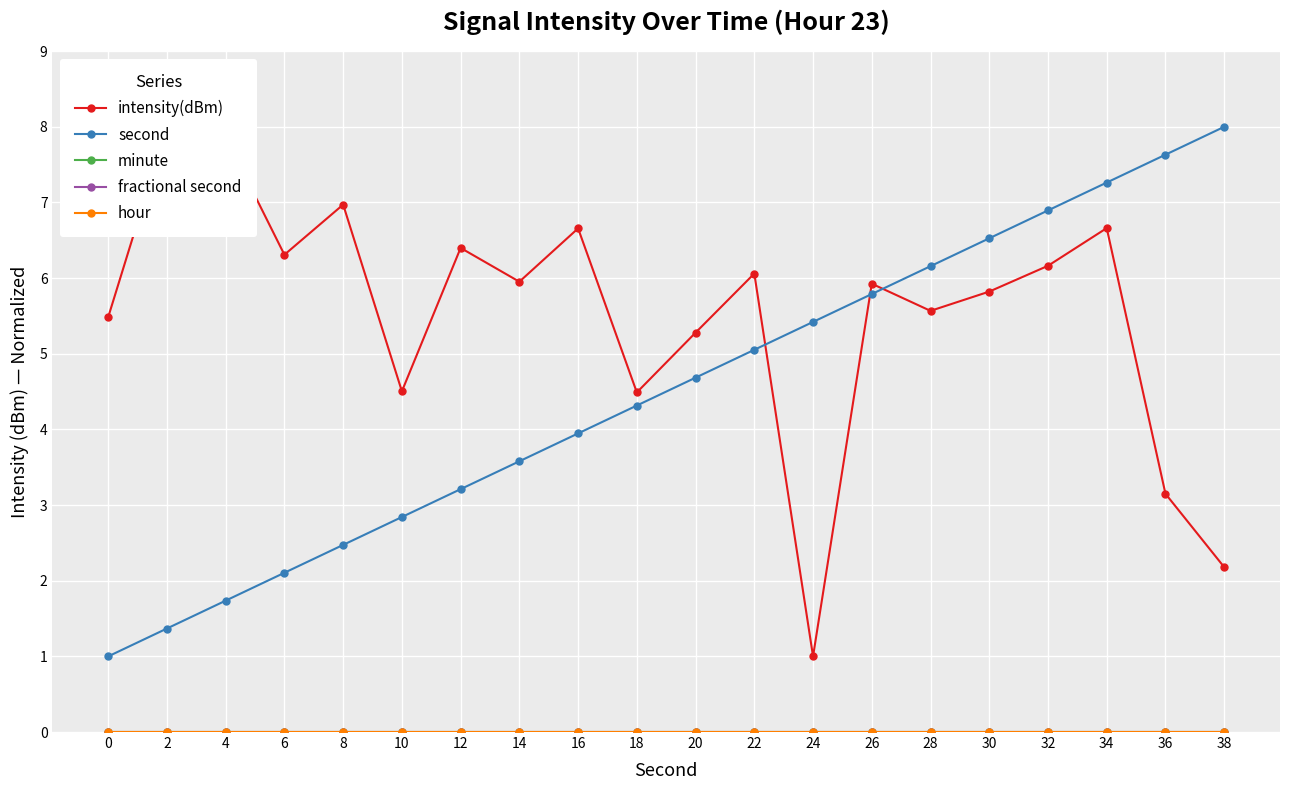

Rank the series by their maximum value, from lowest to highest.

minute, fractional second, hour, intensity(dBm), second